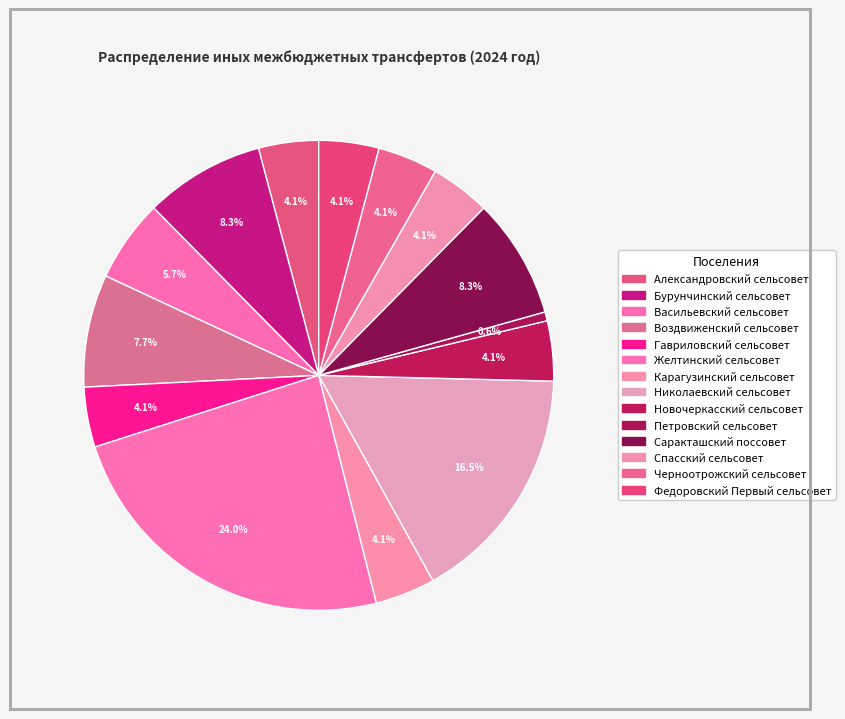

How many slices are in this pie chart?

14